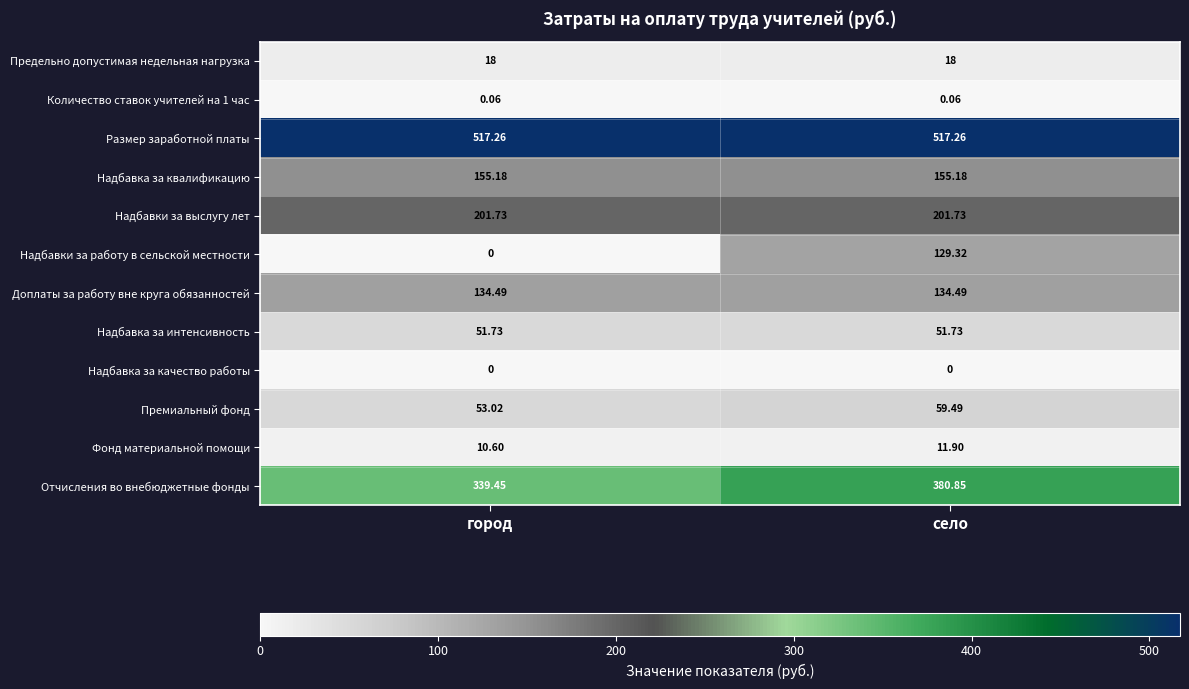

At which label does Премиальный фонд reach its peak?

село